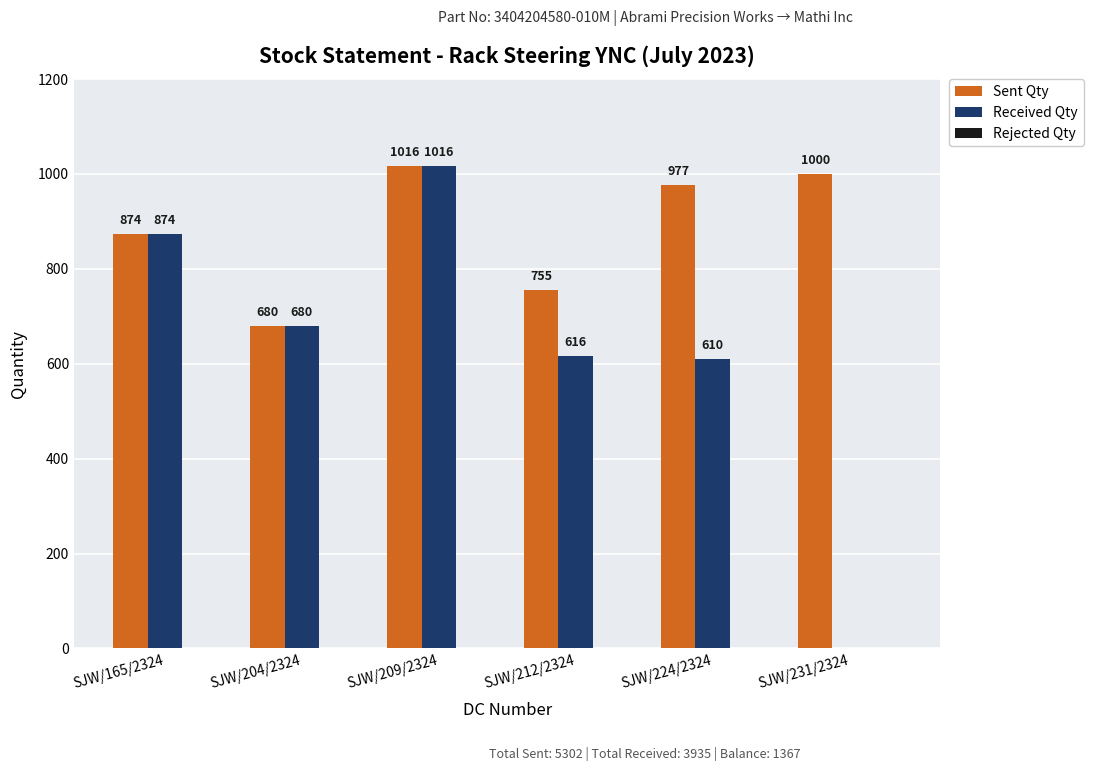

At which category is the sum across all series the highest?

SJW/209/2324